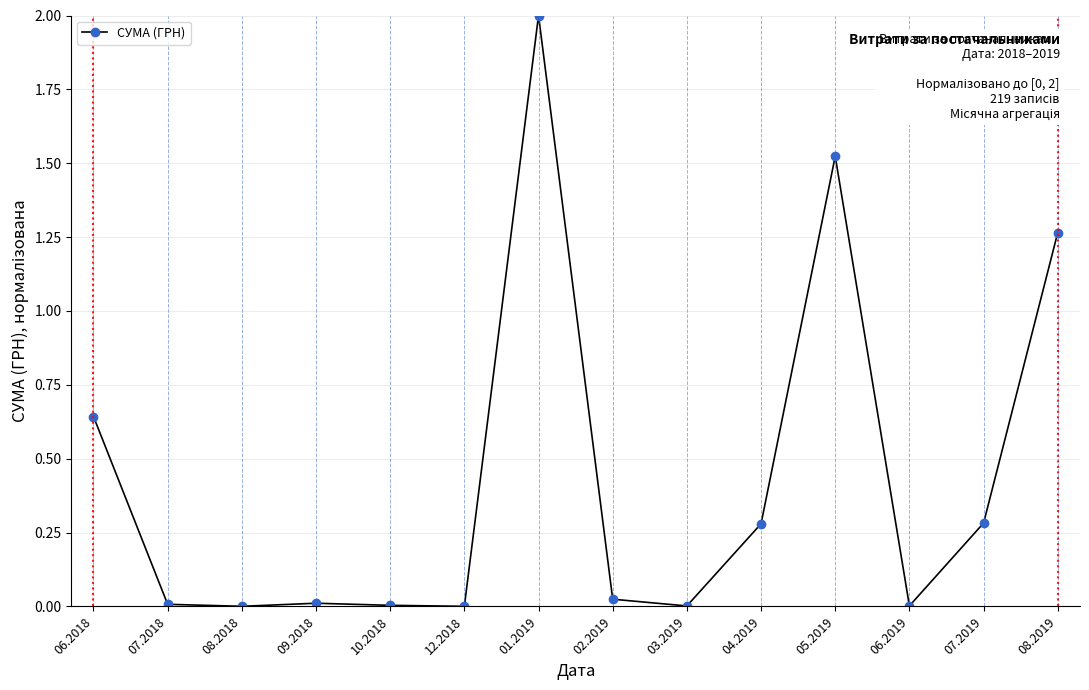

Between 03.2019 and 07.2019, which is larger?

07.2019